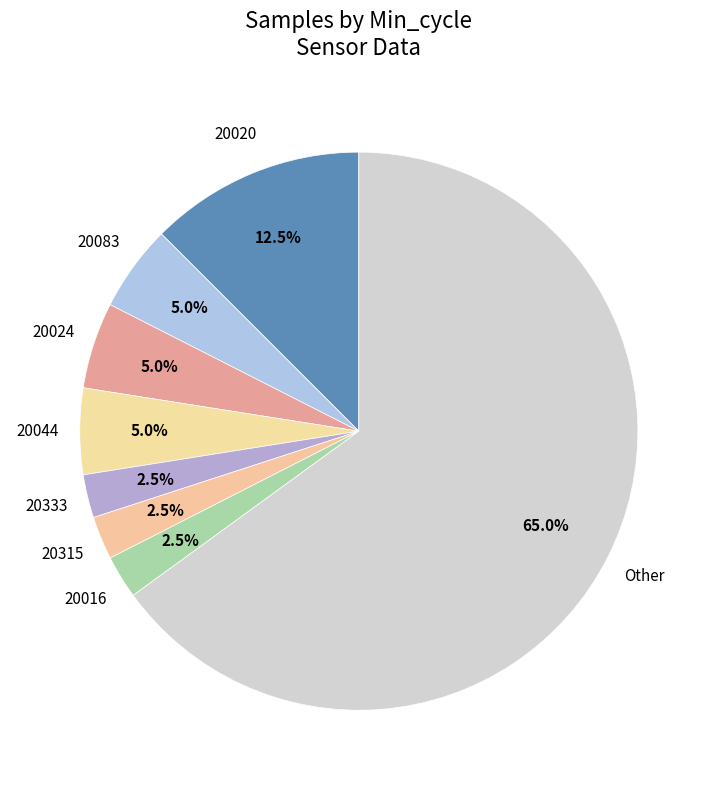

How many segments does this pie chart have?

8